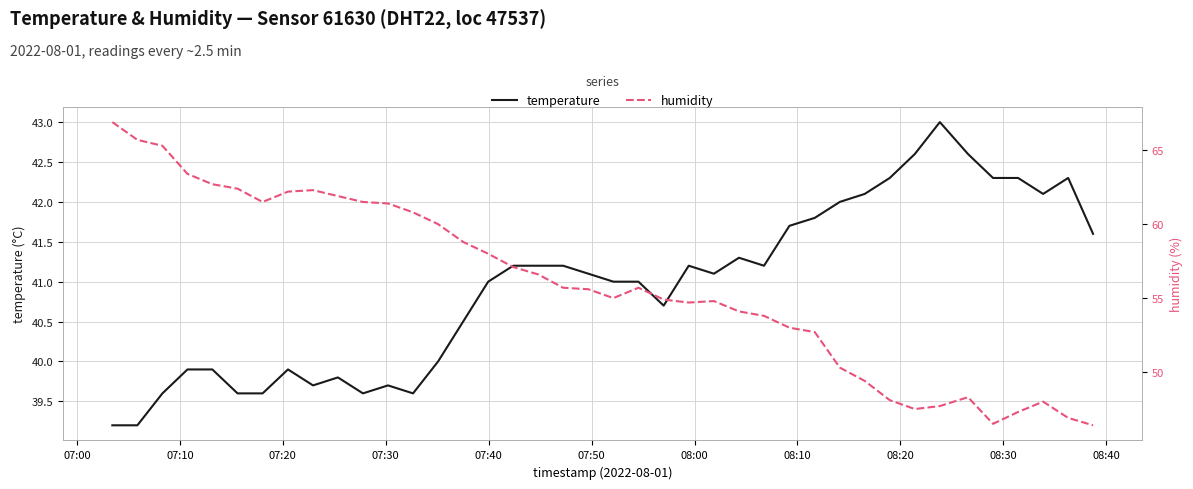

True or false: humidity has more than 2 interior local peaks.

True